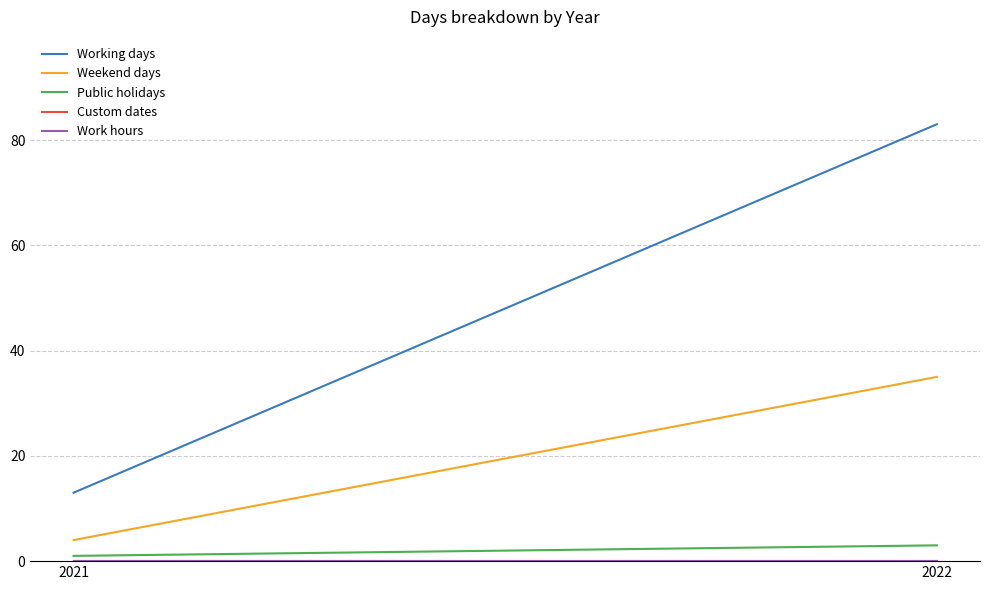

Is the value of Working days at 2022 greater than the value of Weekend days at 2022?

Yes